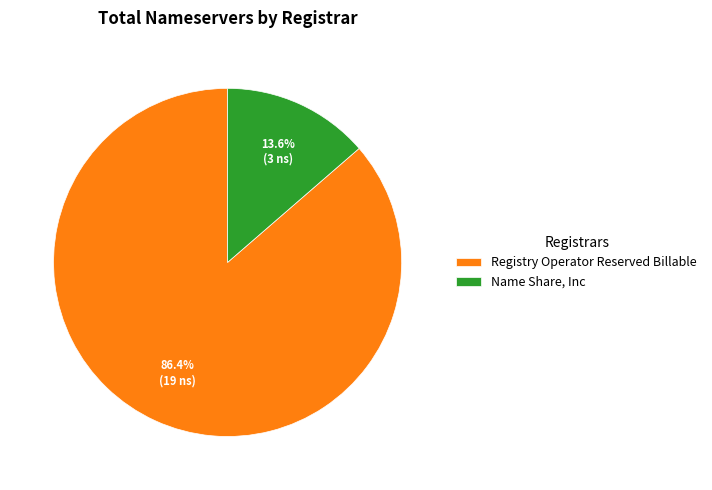

True or false: Name Share, Inc accounts for 4% of the total.

False